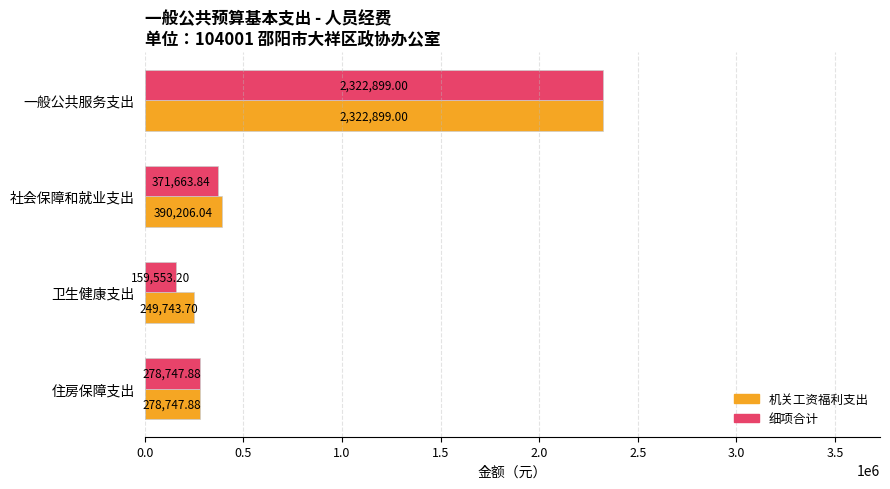

List the labels in order of 细项合计 value, largest first.

一般公共服务支出, 社会保障和就业支出, 住房保障支出, 卫生健康支出